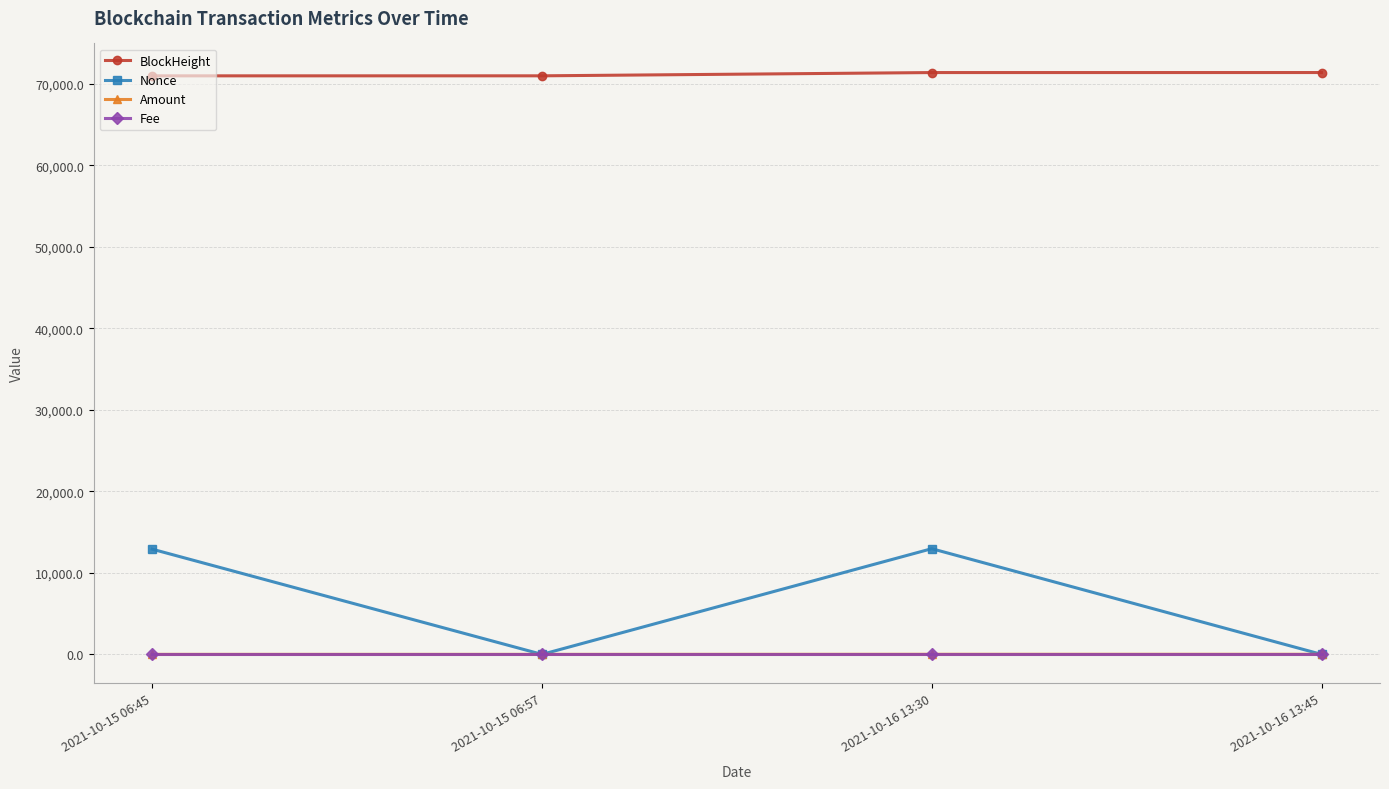

What is the label of the 4th point from the right?

2021-10-15 06:45